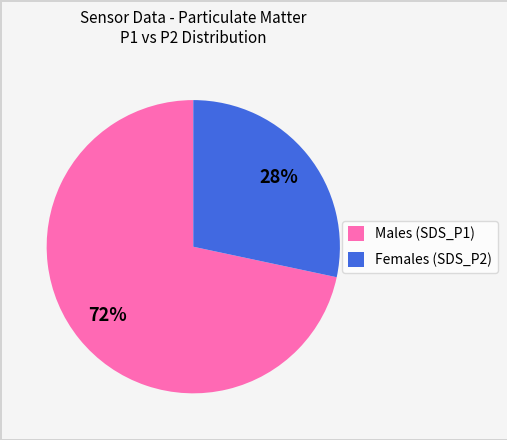

Does any single category account for the majority?

Yes